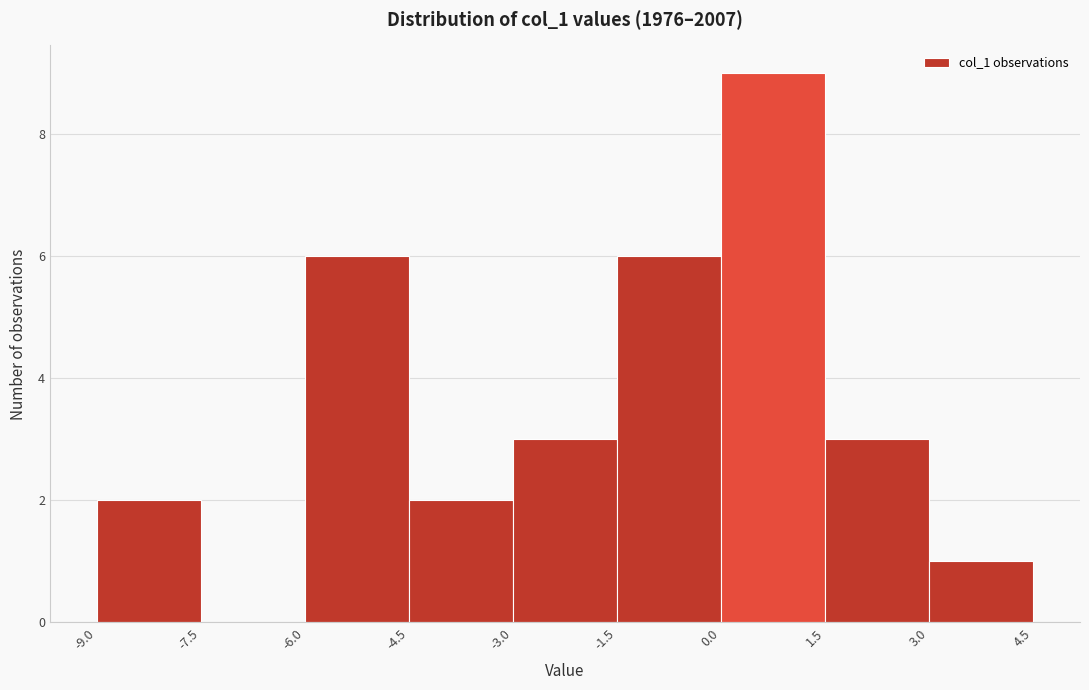

Reading left to right, list every bar in this chart as the range it spans on the x-axis followed by its height. The values are not printed on the chart, so give them approximately, as read against the axis.

-9.0 to -7.5: 2
-7.5 to -6.0: 0
-6.0 to -4.5: 6
-4.5 to -3.0: 2
-3.0 to -1.5: 3
-1.5 to 0.0: 6
0.0 to 1.5: 9
1.5 to 3.0: 3
3.0 to 4.5: 1